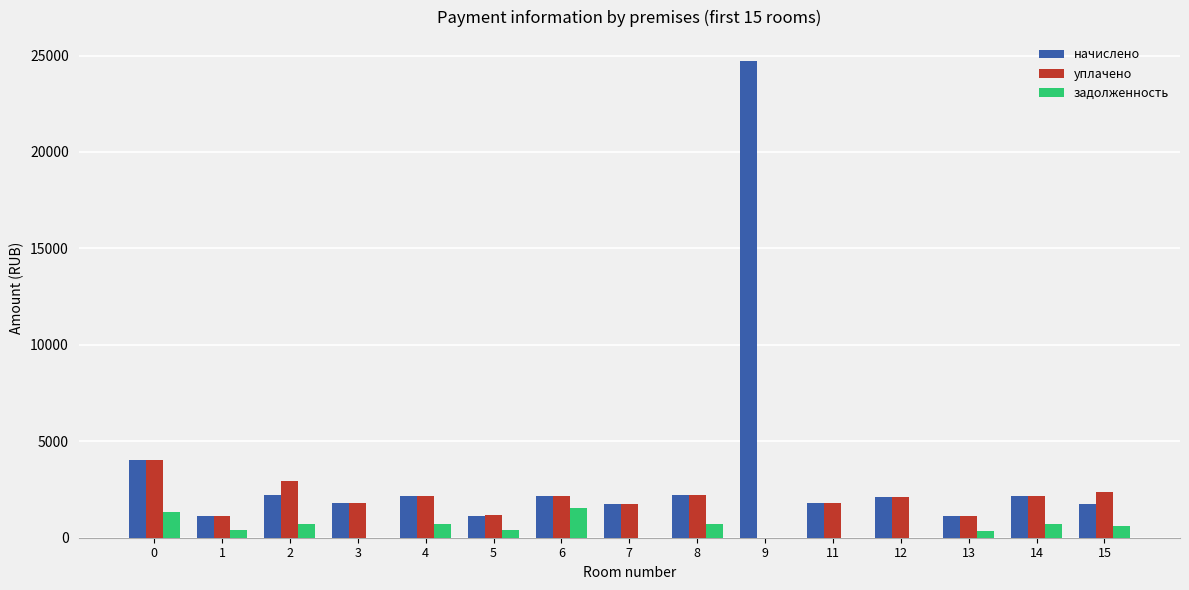

What is the total value across all series at 8?

5118.8